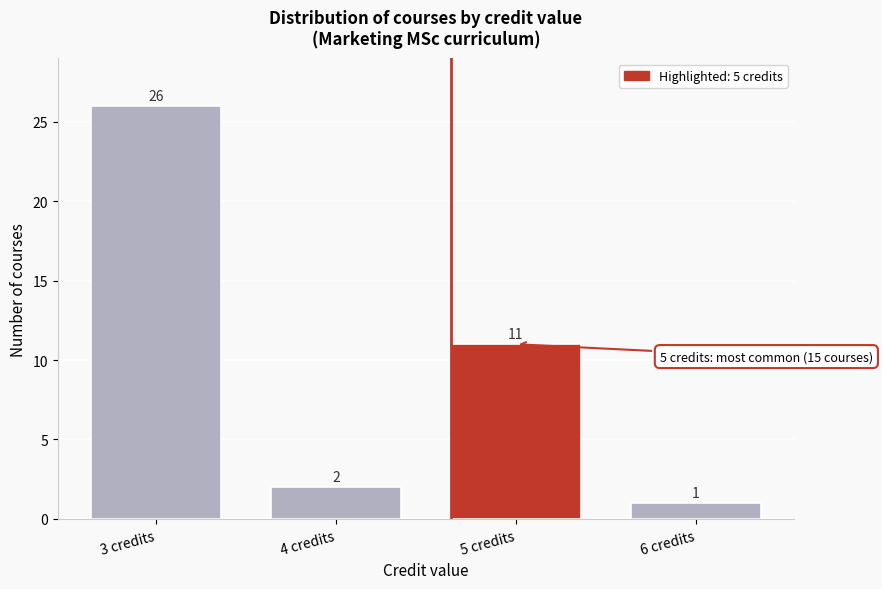

Reading right to left, what are all the values shown in this chart?

1	11	2	26